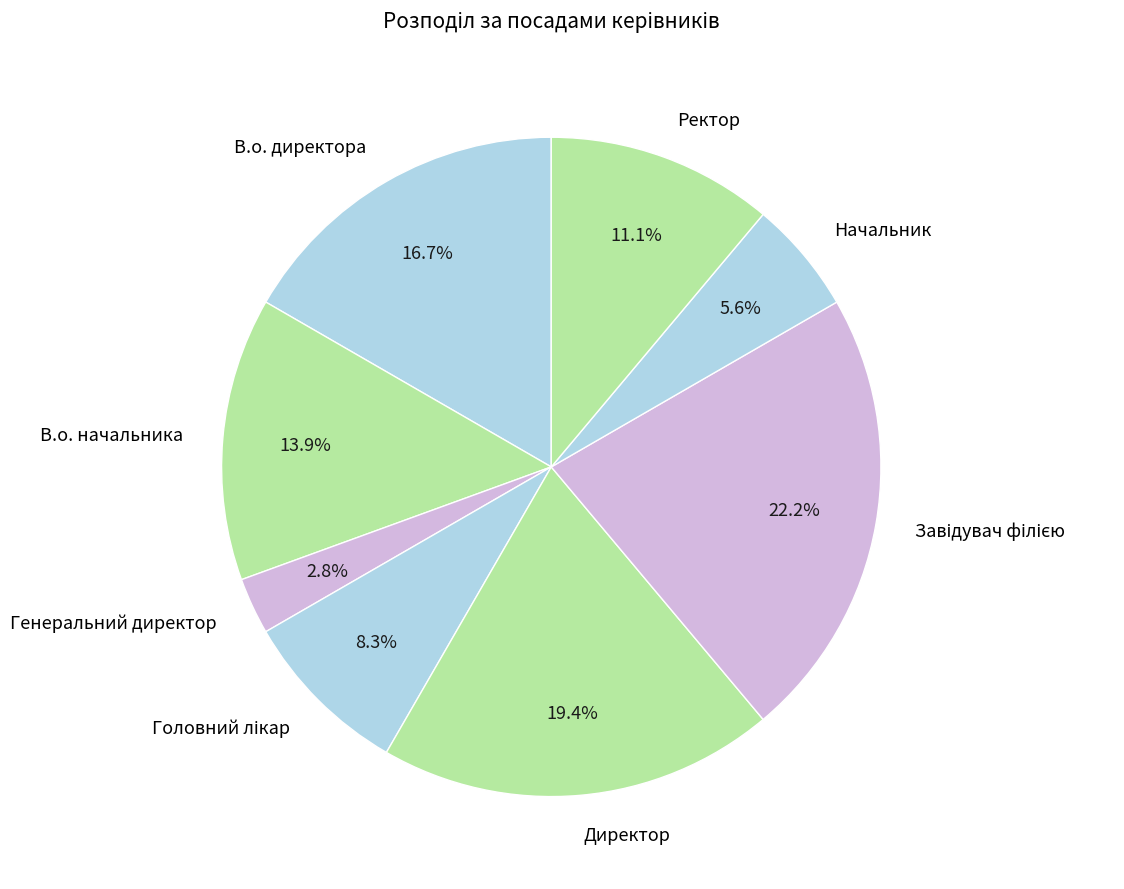

To the nearest percent, what is the difference between the Ректор and Директор slice percentages?

8%